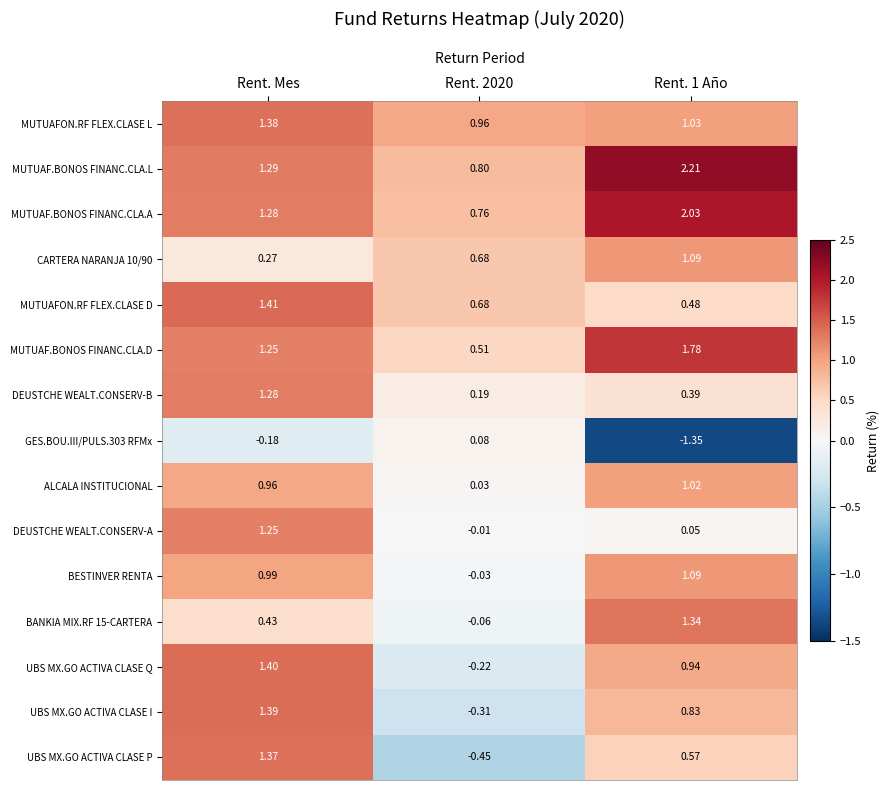

At which category is the sum across all series the highest?

Rent. Mes